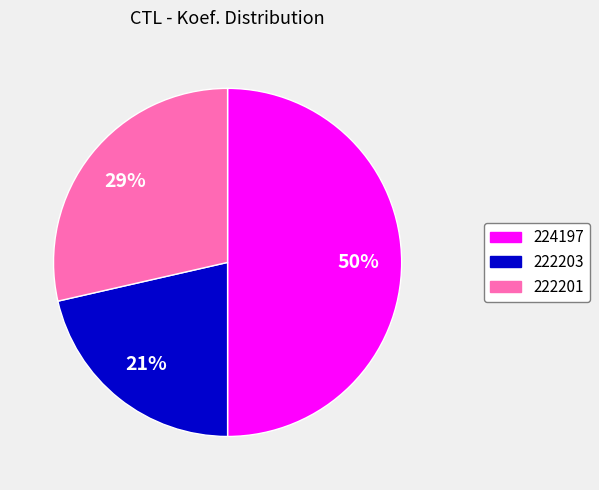

Which category has the smallest portion of the pie?

222203